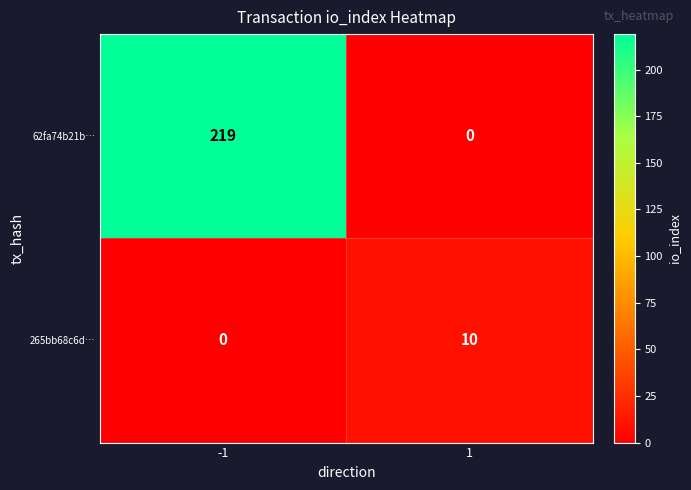

What is the approximate value of 265bb68c6d… at 1?

10